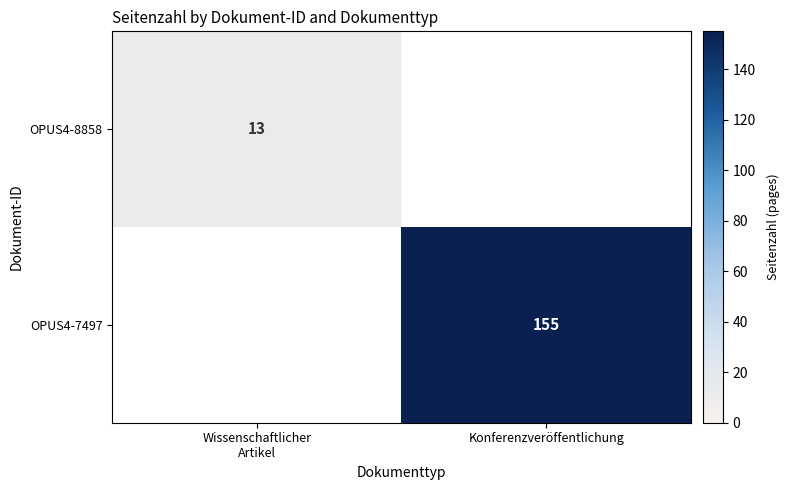

The OPUS4-7497 series shows 155 at Konferenzveröffentlichung. True or false?

True